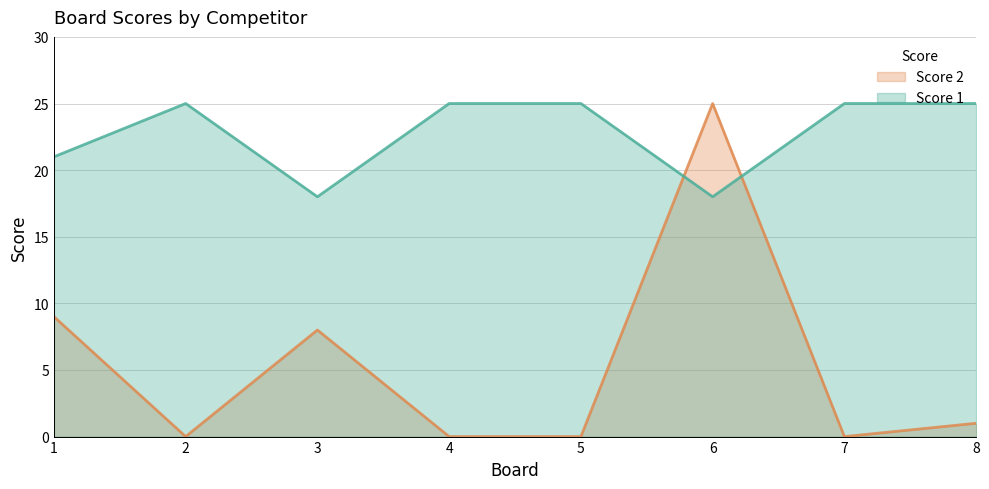

Reading left to right, extract all data points from this chart.

Score 1: 21	25	18	25	25	18	25	25
Score 2: 9	0	8	0	0	25	0	1